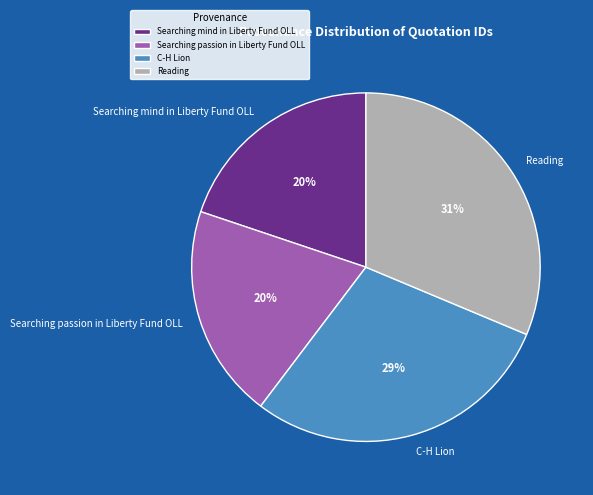

To the nearest percent, what percentage of the pie is Searching mind in Liberty Fund OLL?

20%